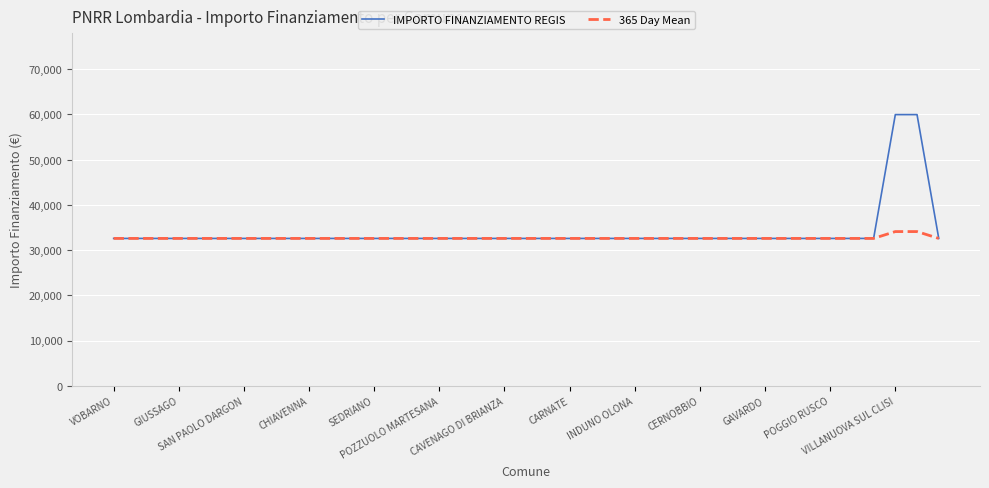

List the series in order of their peak value, highest first.

IMPORTO FINANZIAMENTO REGIS, 365 Day Mean